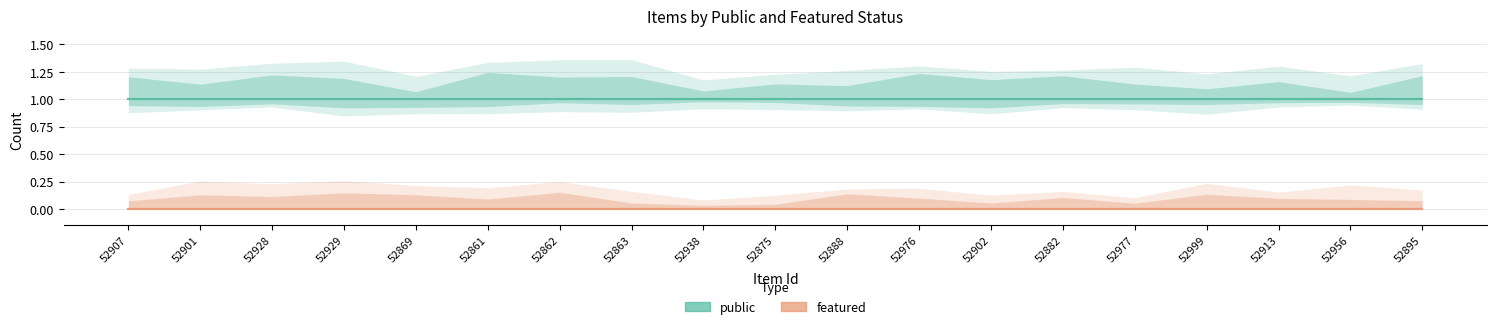

Does the chart have visible grid lines?

Yes